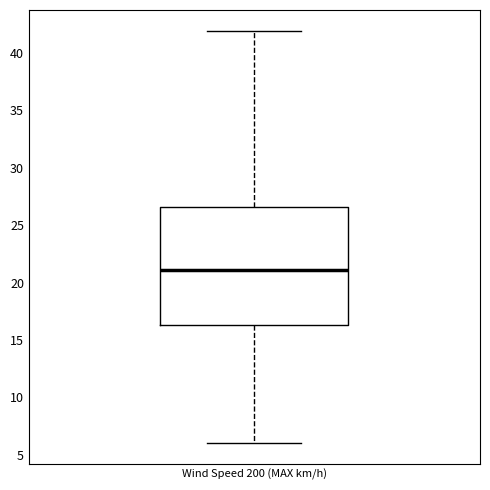

Read this box plot against the y-axis: the position of the median line, the range covered by the box, and the ends of both whiskers. The values are not printed on the chart, so give them approximately, as read against the axis.

median 21.0, box 16.5 to 26.5, whiskers 6.0 to 42.0